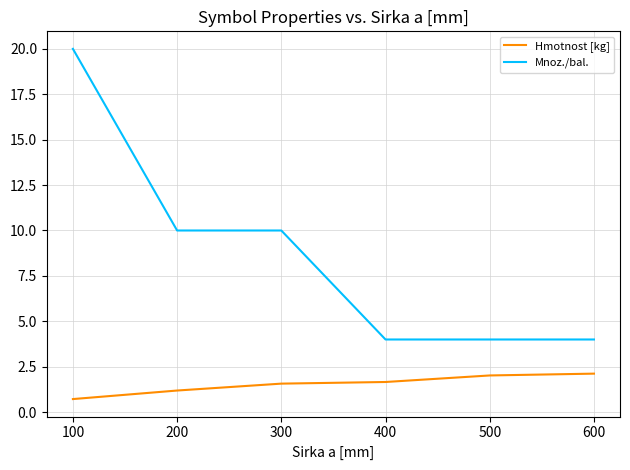

True or false: Hmotnost [kg] and Mnoz./bal. intersect in this chart.

False